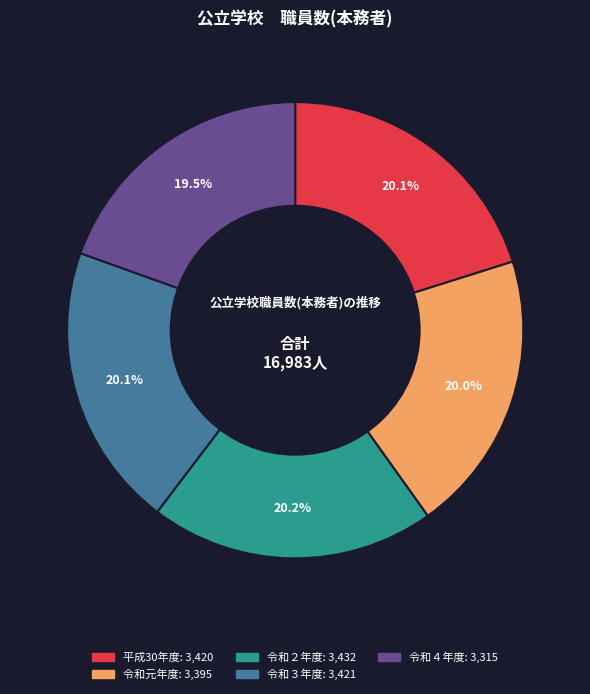

Does any single category account for the majority?

No